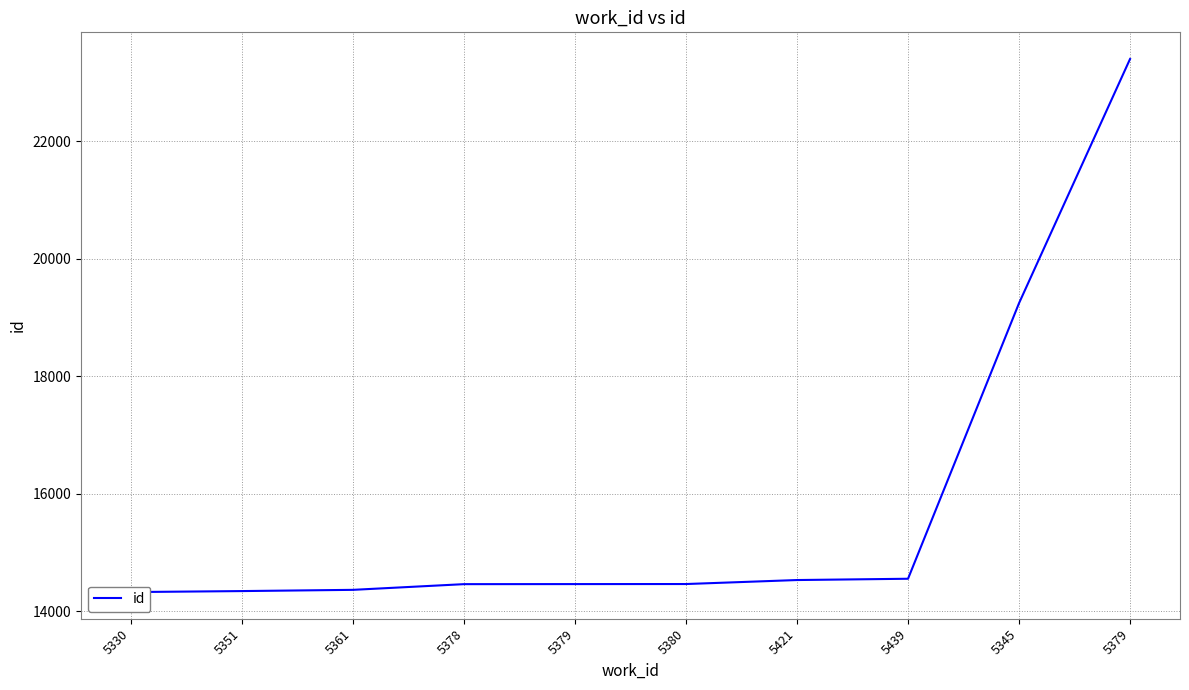

Rank the categories by value from lowest to highest.

5330, 5351, 5361, 5378, 5379, 5380, 5421, 5439, 5345, 5379